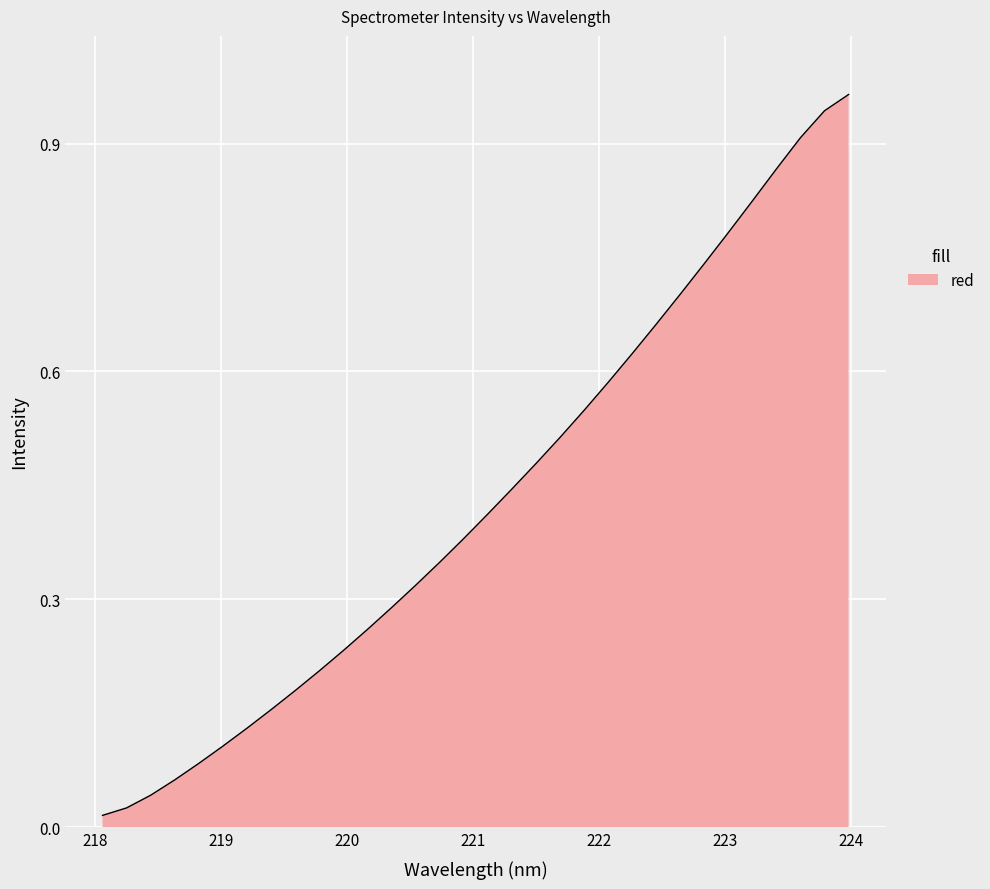

Does the chart display data point markers on the line(s)?

No